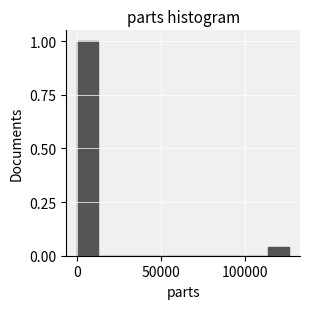

Read against the x-axis, roughly where is the centre of the tallest bar?

5000